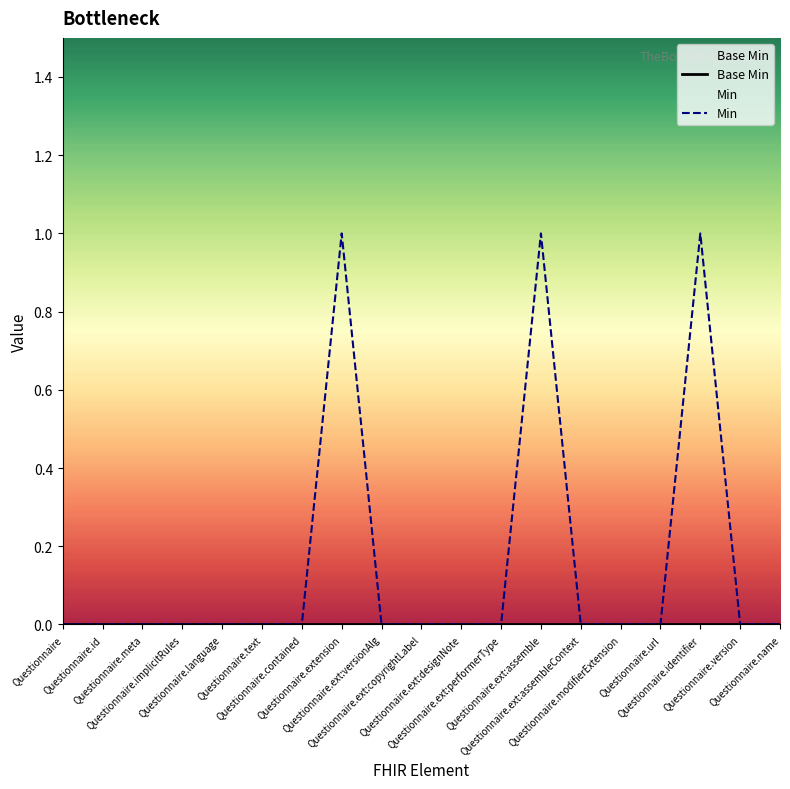

True or false: Min and Base Min cross at least once.

False